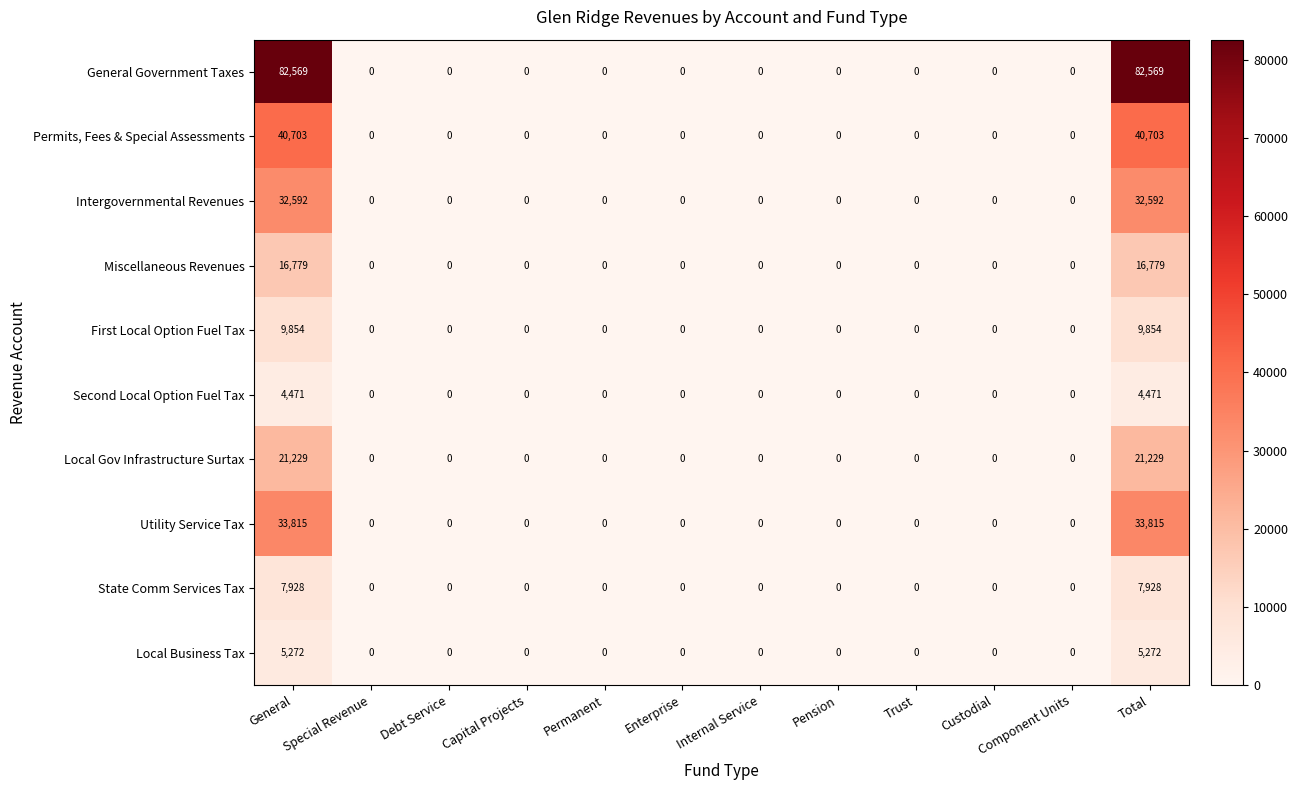

Which series has the widest spread of values?

General Government Taxes